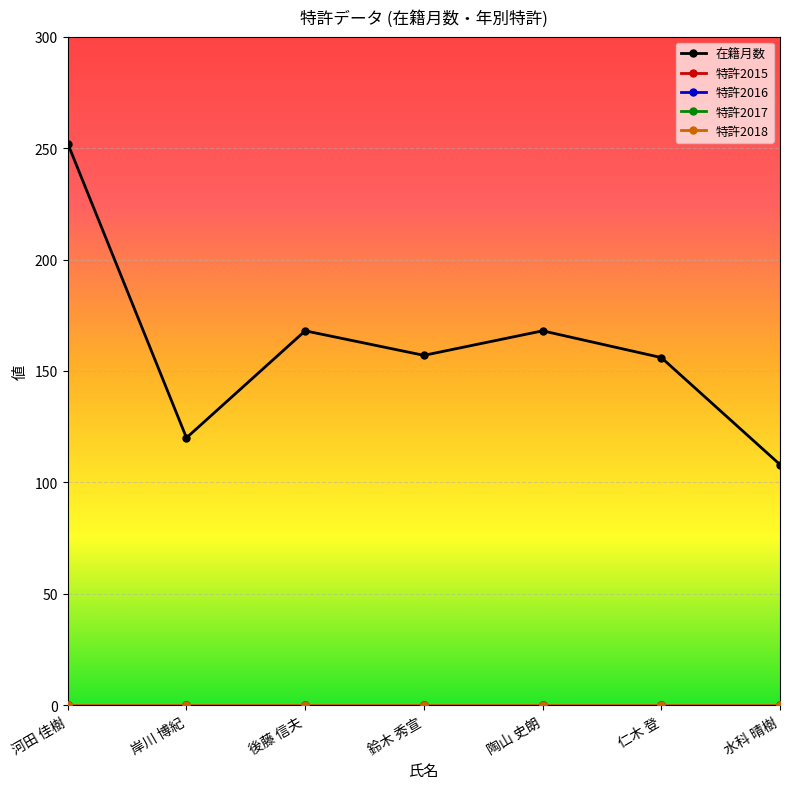

True or false: 特許2018 has more than 2 interior local peaks.

False